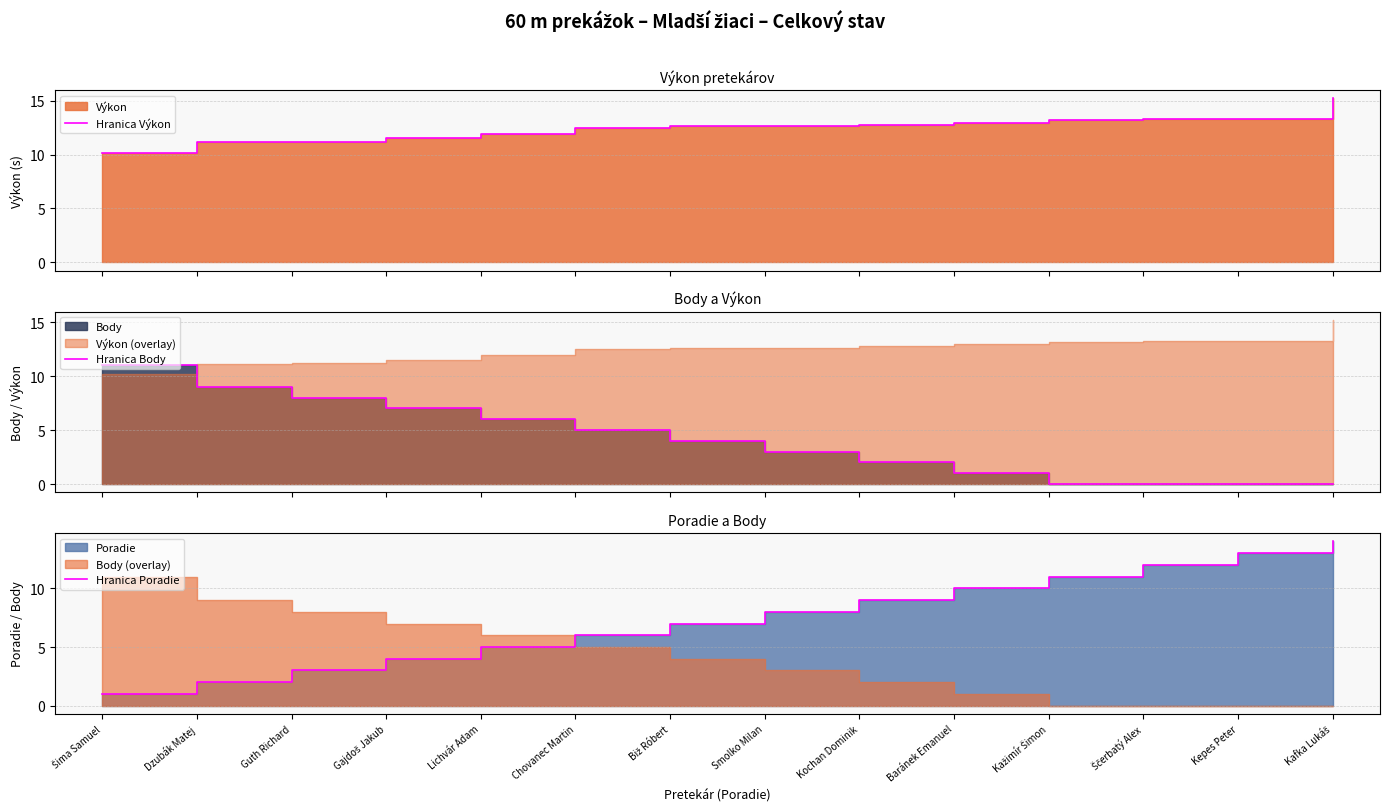

What is the difference between the second highest and minimum values in the Hranica Poradie series?

12.0